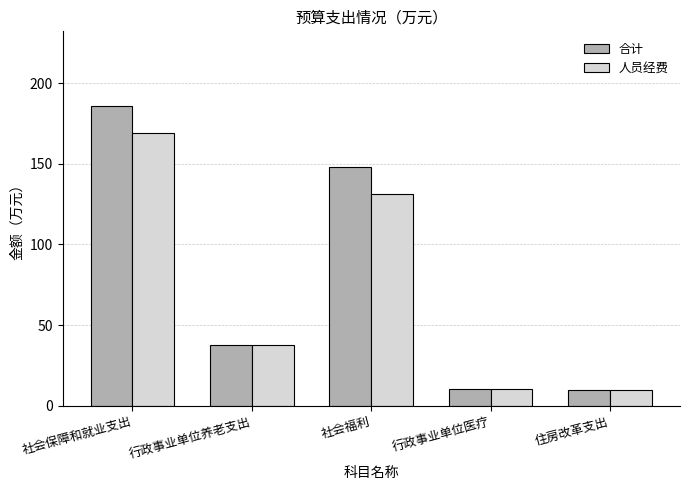

At 社会福利, list the series in order from largest to smallest.

合计, 人员经费